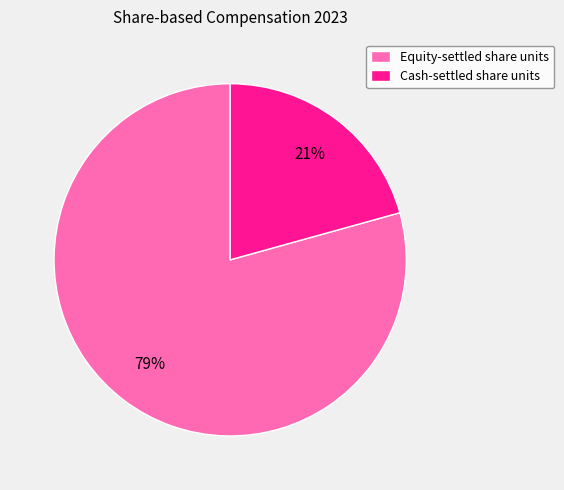

Do Equity-settled share units and Cash-settled share units together represent more than half of the pie?

Yes